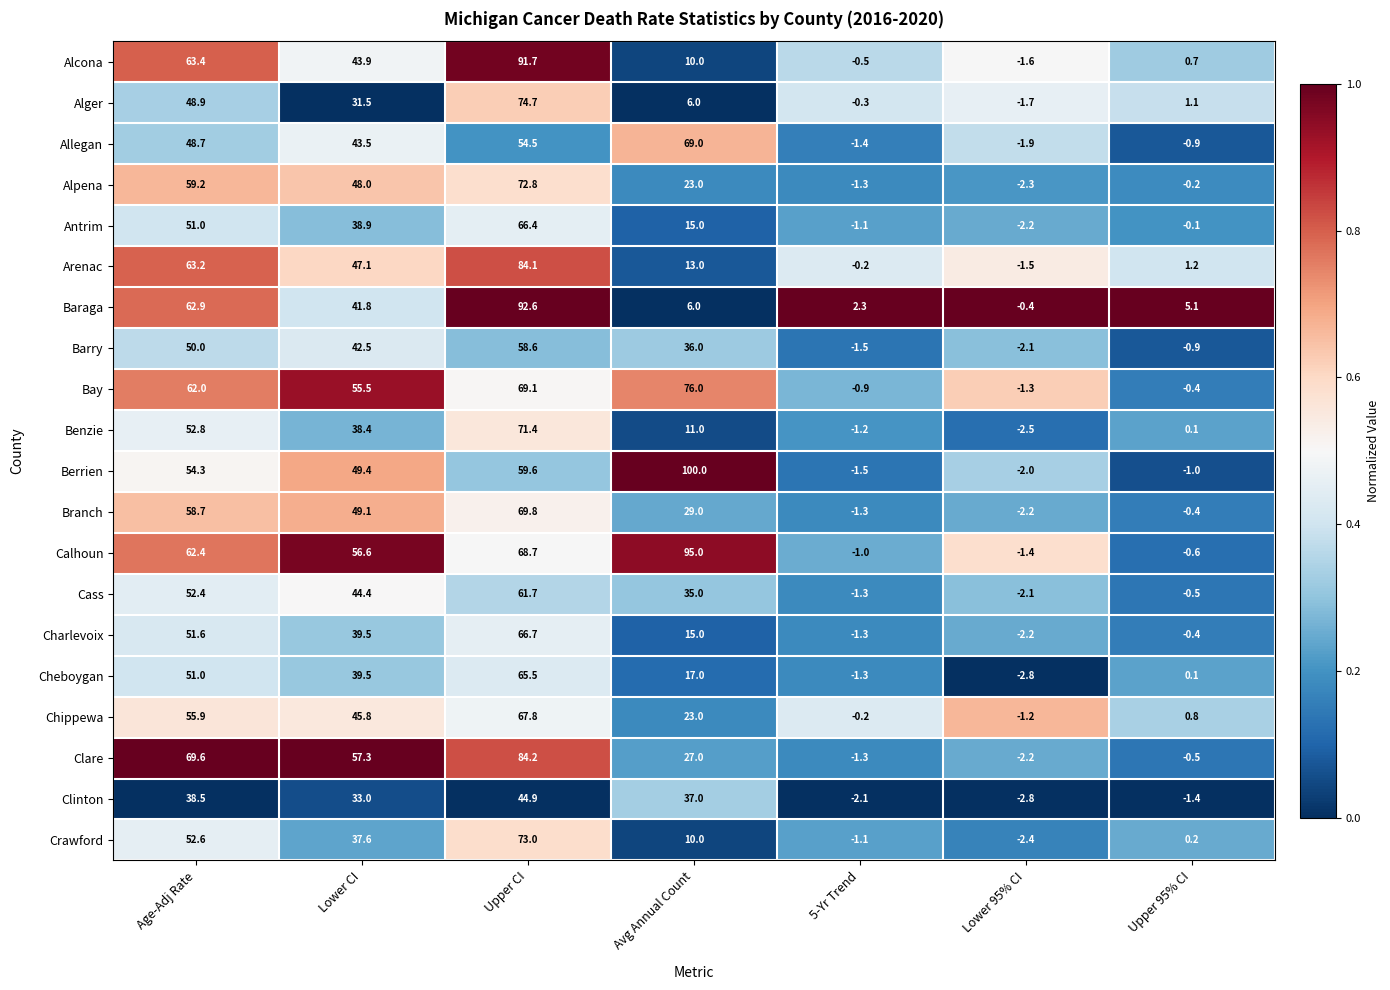

The Clinton series shows 38.5 at Age-Adj Rate. True or false?

True